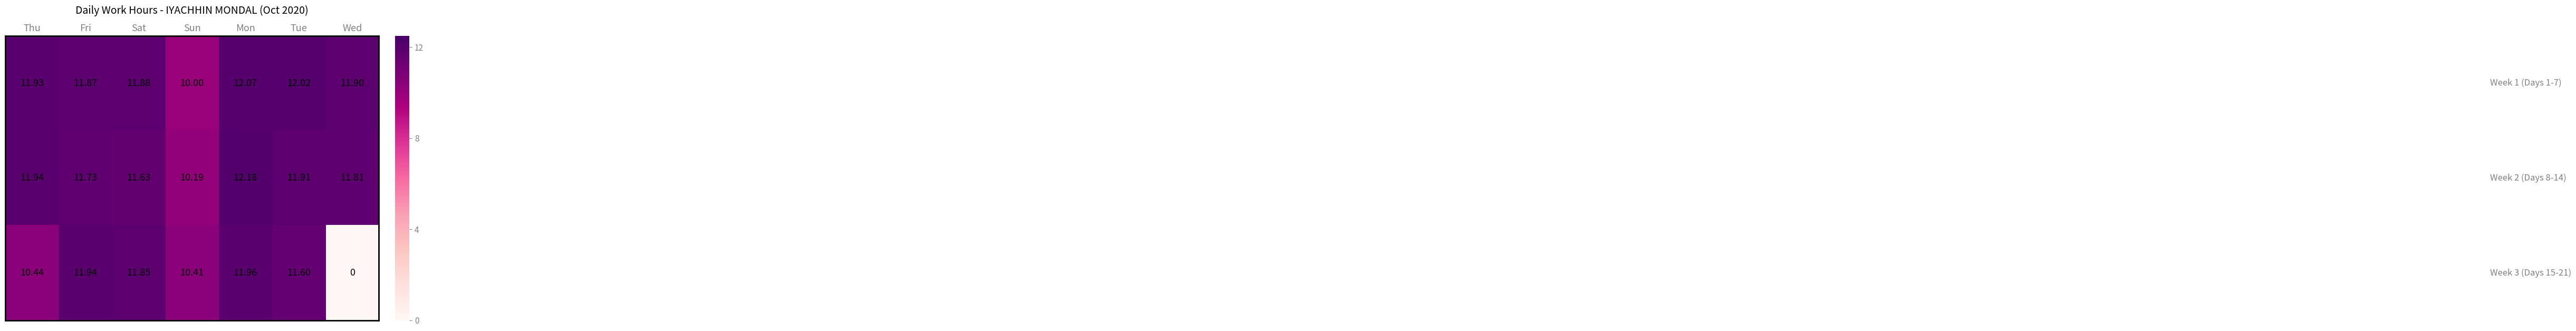

At which category is the sum across all series the highest?

Mon